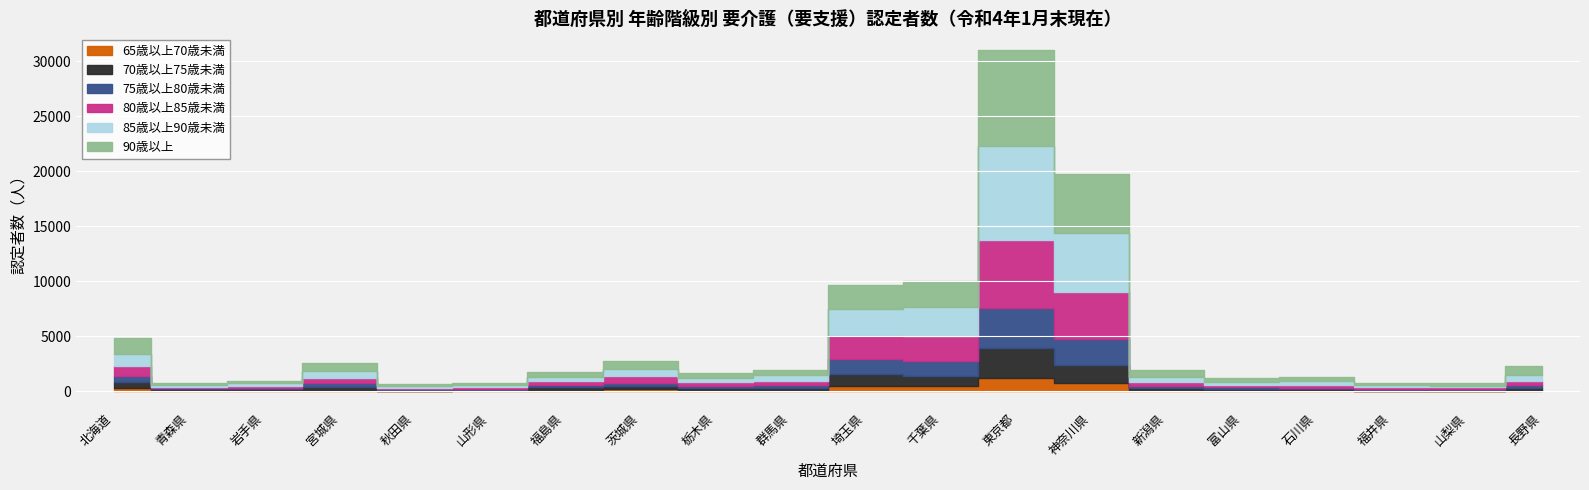

Where is the first local minimum for 70歳以上75歳未満?

青森県